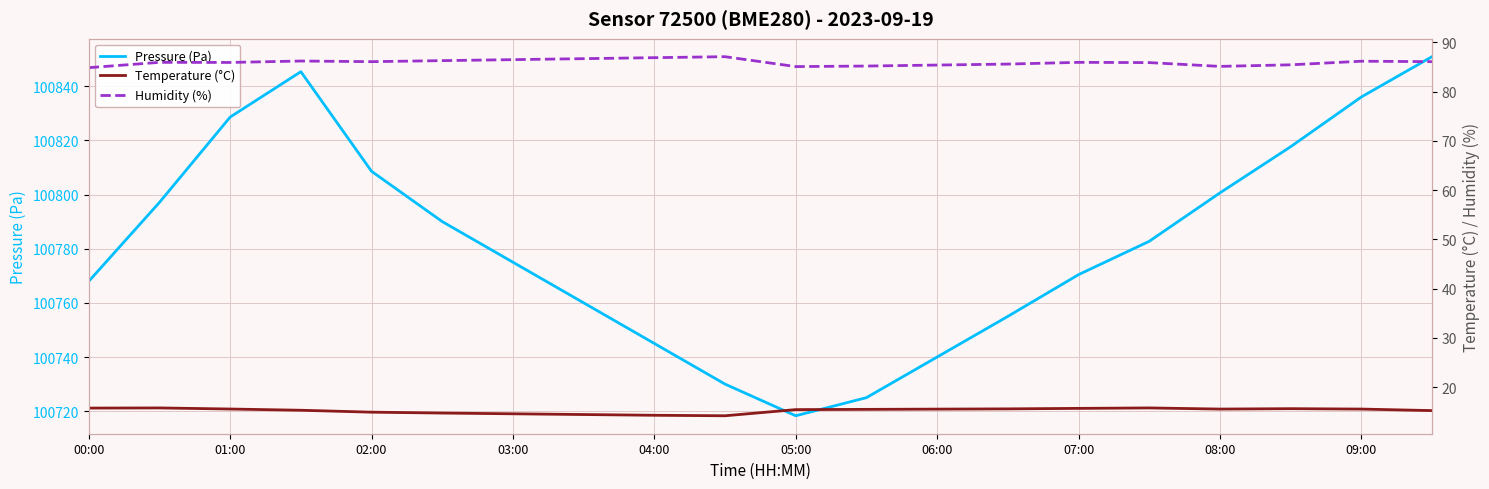

Reading left to right, transcribe all the data shown in this chart.

Pressure (Pa): 100768.0	100797.1	100828.6	100845.3	100808.6	100790.0	100775.0	100760.0	100745.0	100730.0	100718.3	100725.0	100740.0	100755.0	100770.4	100782.7	100800.6	100817.6	100836.0	100850.9
Temperature (°C): 15.8	15.8	15.6	15.3	14.9	14.8	14.6	14.4	14.3	14.2	15.4	15.5	15.6	15.6	15.7	15.8	15.6	15.6	15.6	15.2
Humidity (%): 84.9	86.0	85.9	86.2	86.1	86.3	86.5	86.7	86.9	87.1	85.1	85.2	85.4	85.6	86.0	85.9	85.1	85.5	86.2	86.1